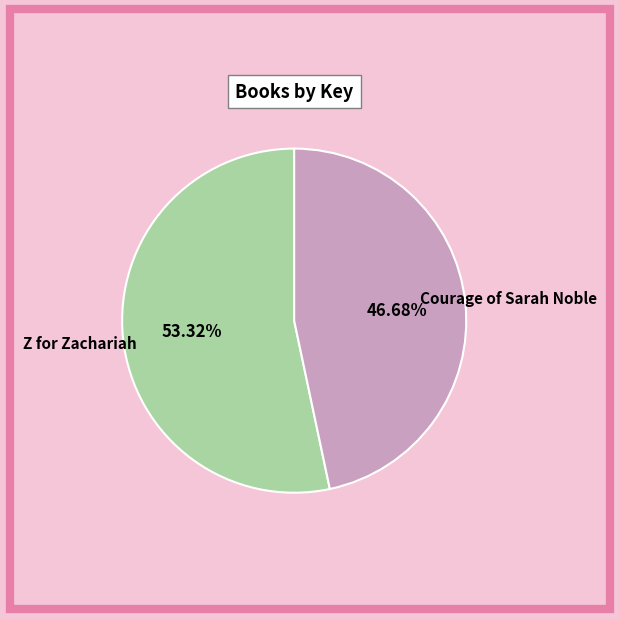

Rank the categories by value from lowest to highest.

Courage of Sarah Noble, Z for Zachariah